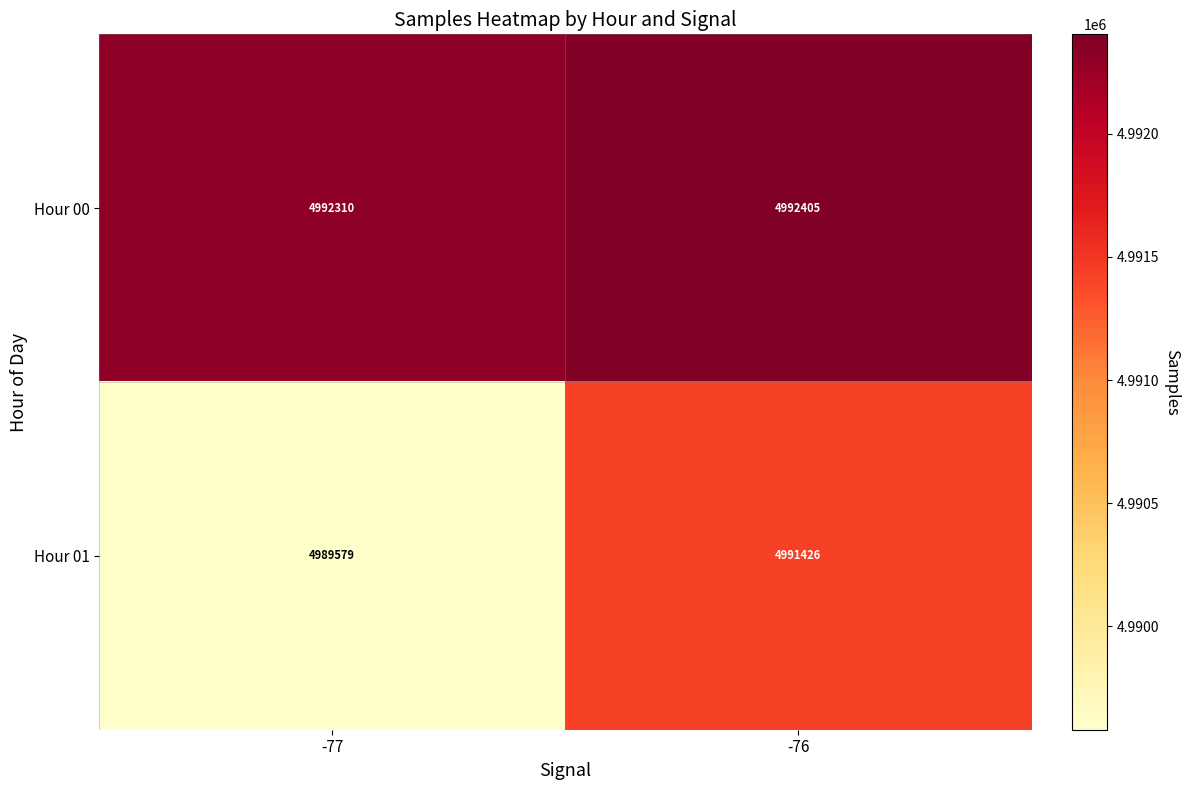

Reading left to right, what are all the values shown in this chart?

Hour 00: 4992310	4992405
Hour 01: 4989579	4991426